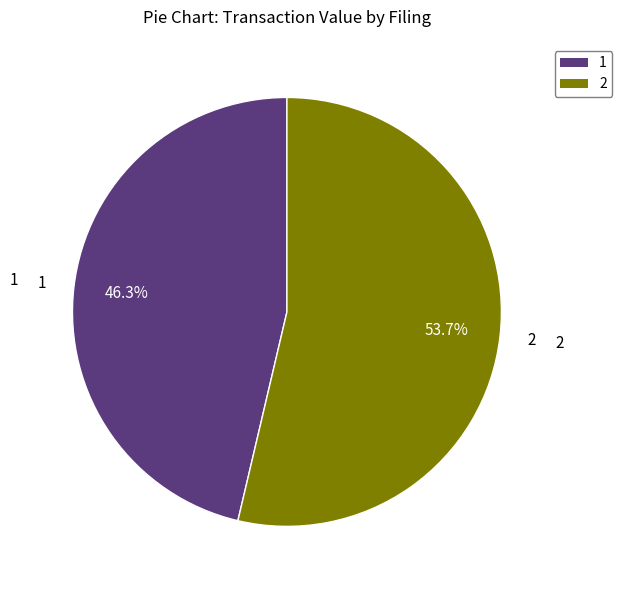

Is there a majority slice in this chart?

Yes